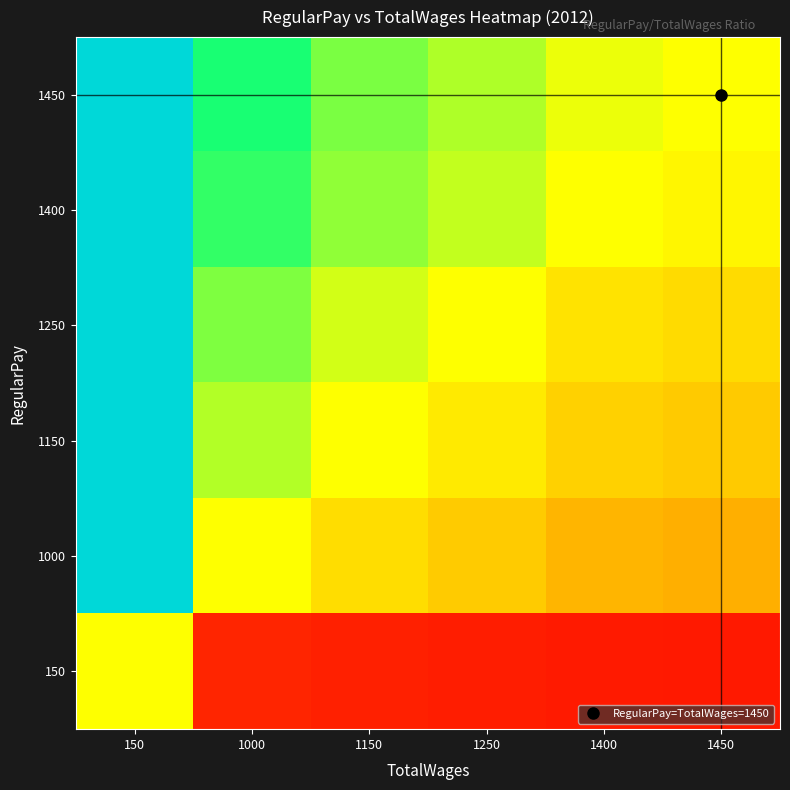

Reading right to left, transcribe all the data shown in this chart.

1450: 1450=1.0	1400=1.0	1250=1.2	1150=1.3	1000=1.4	150=9.7
1400: 1450=1.0	1400=1.0	1250=1.1	1150=1.2	1000=1.4	150=9.3
1250: 1450=0.9	1400=0.9	1250=1.0	1150=1.1	1000=1.2	150=8.3
1150: 1450=0.8	1400=0.8	1250=0.9	1150=1.0	1000=1.1	150=7.7
1000: 1450=0.7	1400=0.7	1250=0.8	1150=0.9	1000=1.0	150=6.7
150: 1450=0.1	1400=0.1	1250=0.1	1150=0.1	1000=0.1	150=1.0